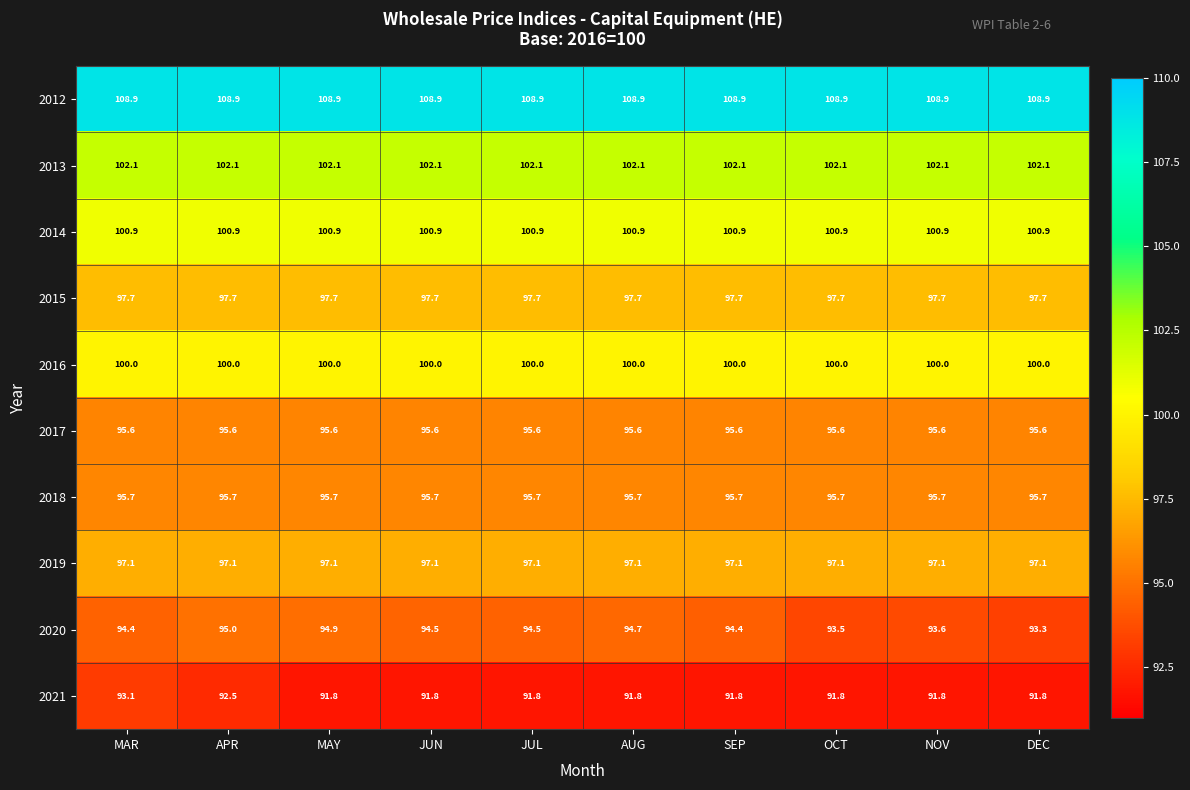

The value of 2015 at JUL is 63.5. True or false?

False